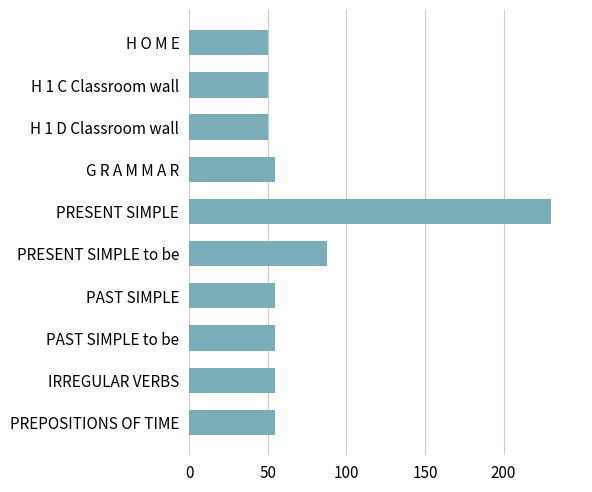

What position from the top is IRREGULAR VERBS?

9